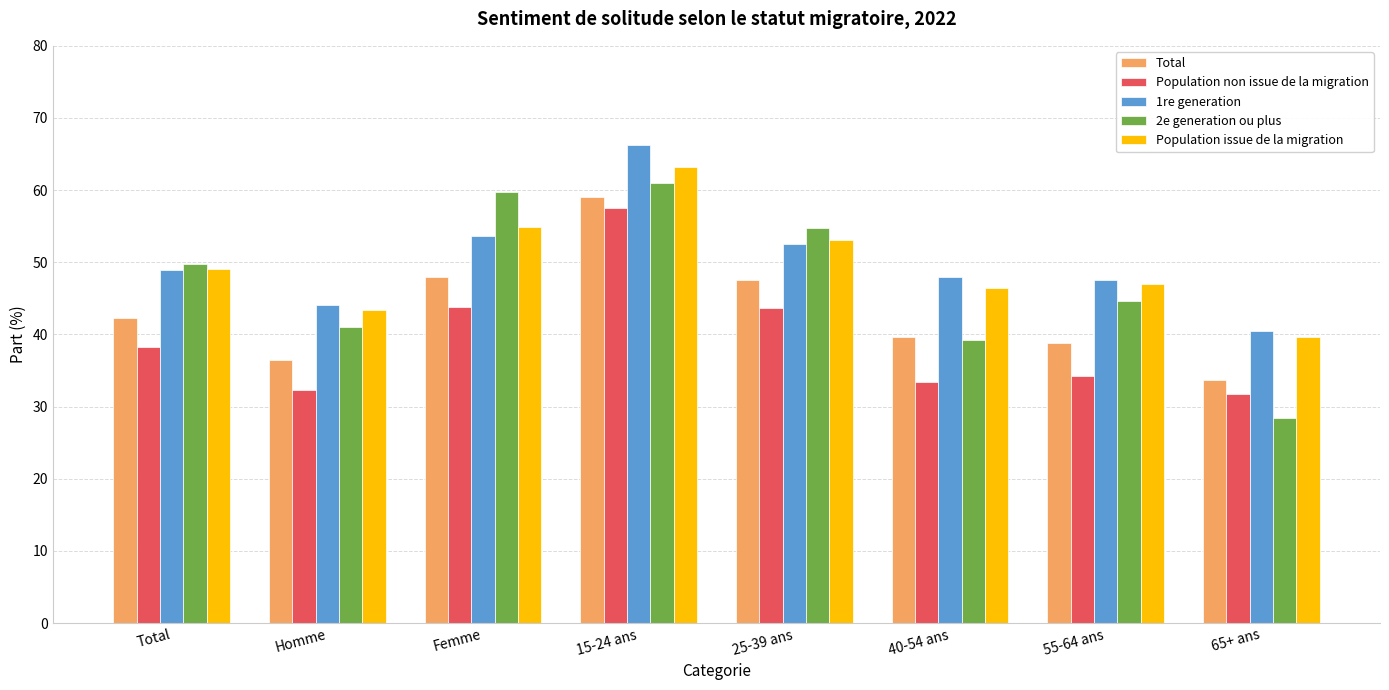

True or false: Population issue de la migration has a value of 46.5 at 40-54 ans.

True